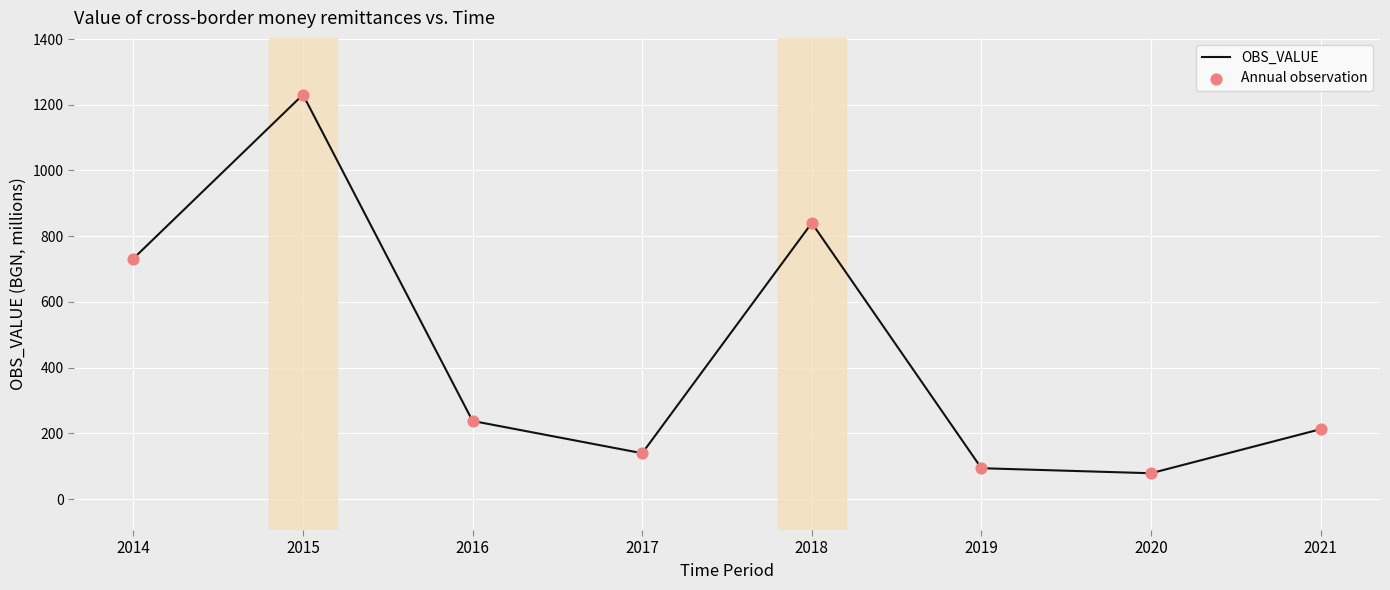

What is the average value?

445.7